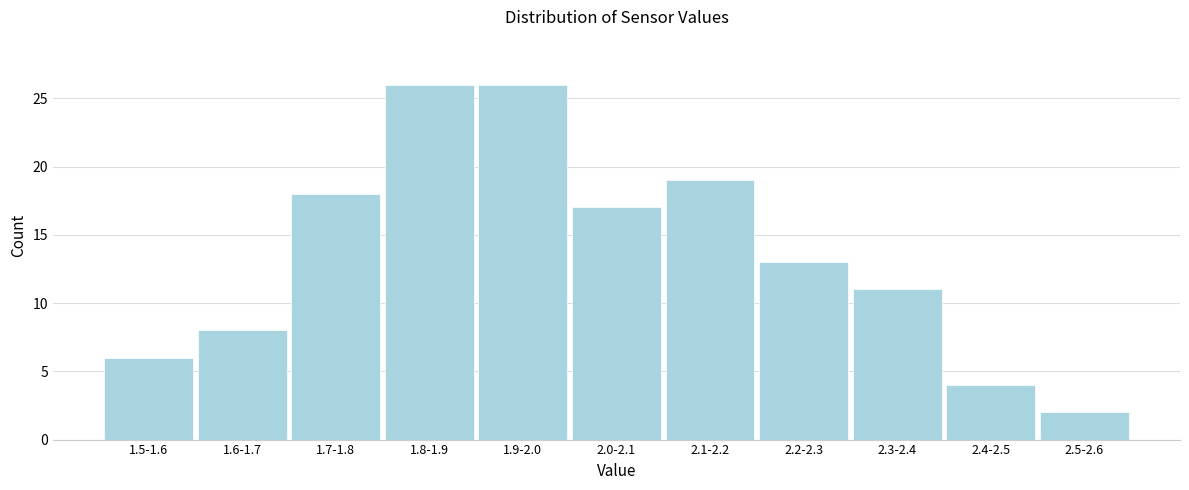

Reading left to right, transcribe all the data shown in this chart.

1.5-1.6=6	1.6-1.7=8	1.7-1.8=18	1.8-1.9=26	1.9-2.0=26	2.0-2.1=17	2.1-2.2=19	2.2-2.3=13	2.3-2.4=11	2.4-2.5=4	2.5-2.6=2